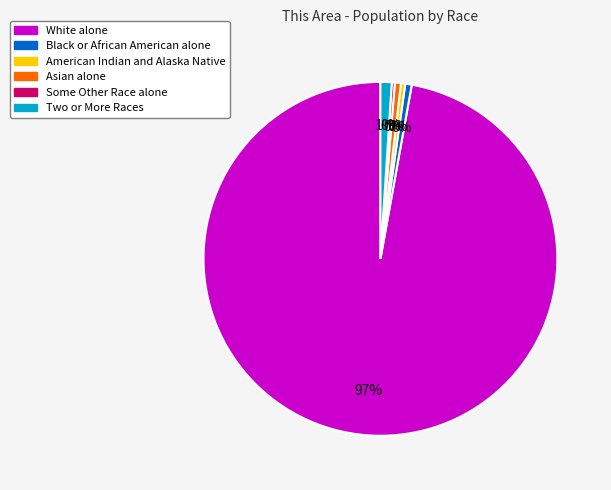

Approximately how many times larger is the value at Some Other Race alone compared to American Indian and Alaska Native?

0.7